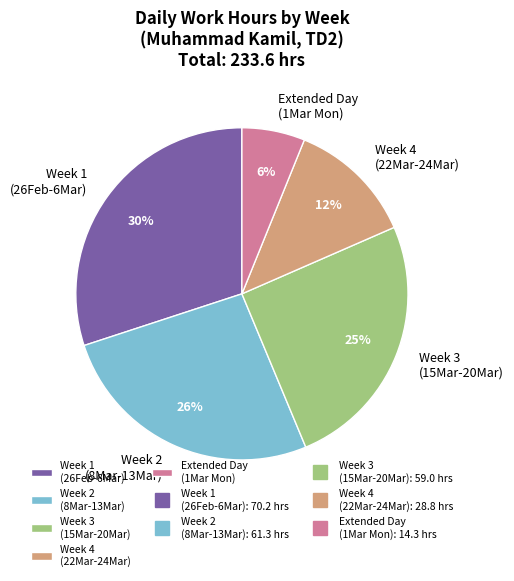

To the nearest percent, what percentage of the pie is Extended Day (1Mar Mon)?

6%